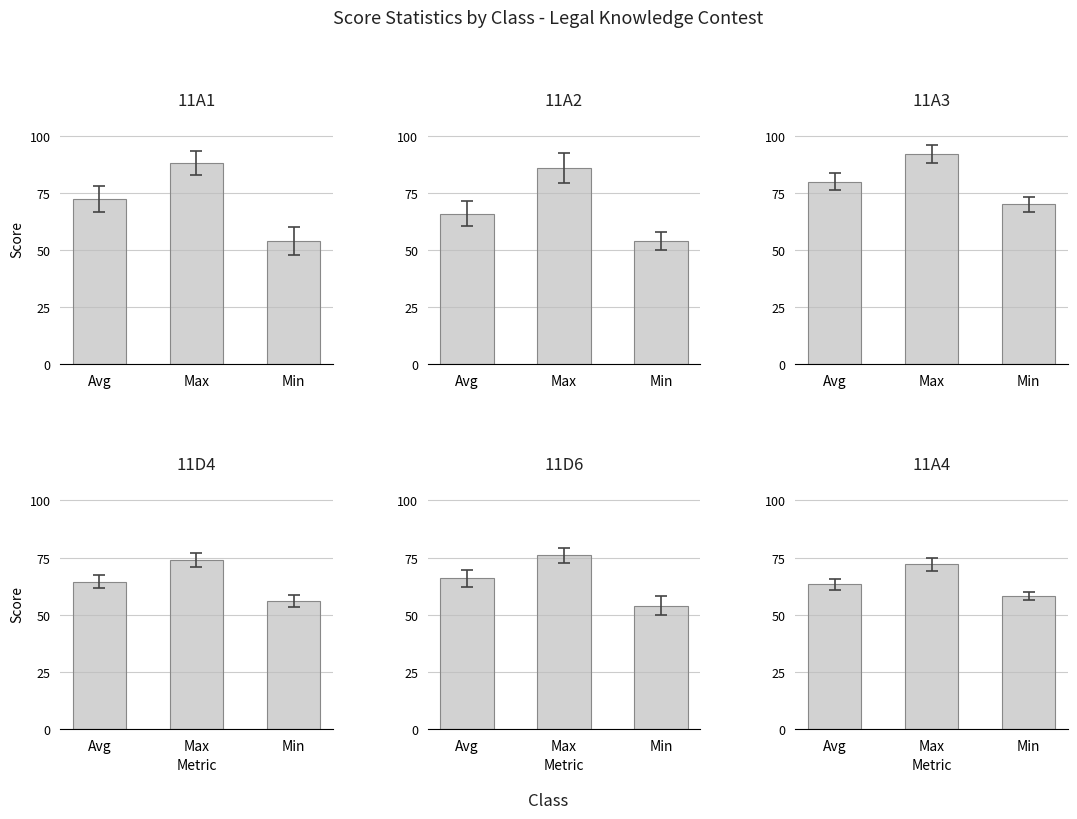

Is the value of 11D6 at Max greater than the value of 11A2 at Min?

Yes